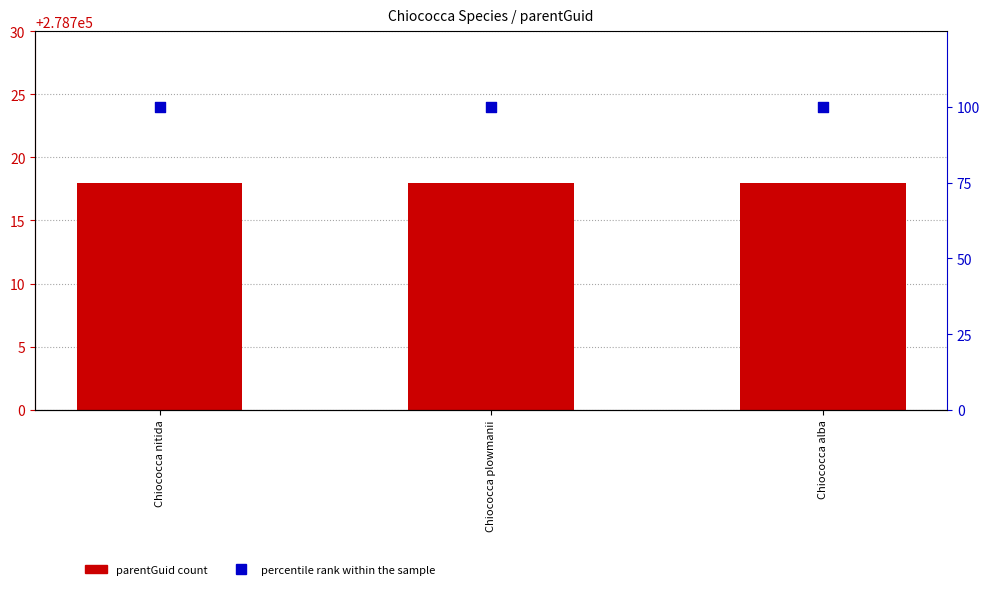

At which category is the sum across all series the highest?

Chiococca nitida